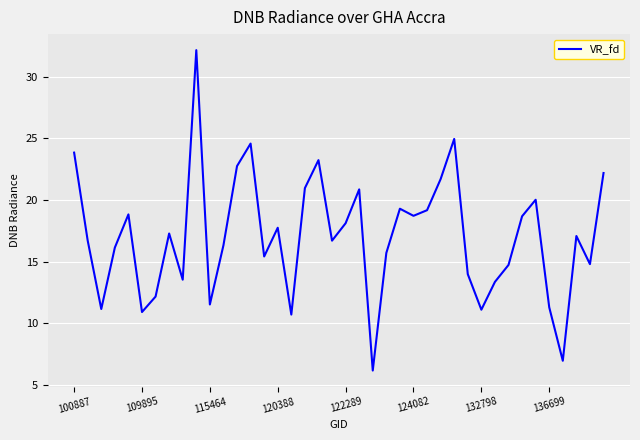

What is the difference between the maximum and minimum values?

26.0